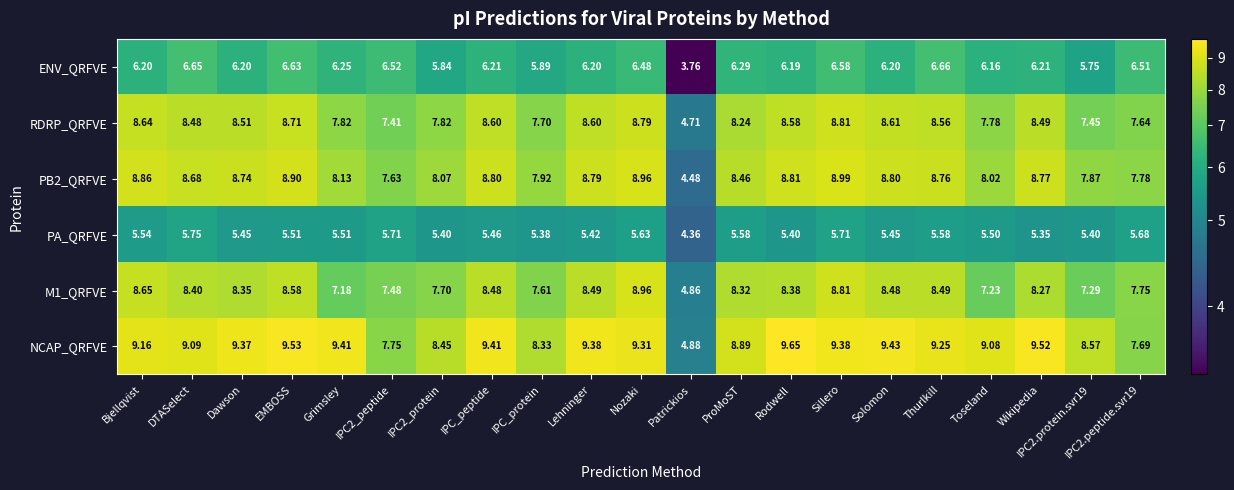

Between Lehninger and ProMoST, which series saw the biggest shift?

NCAP_QRFVE